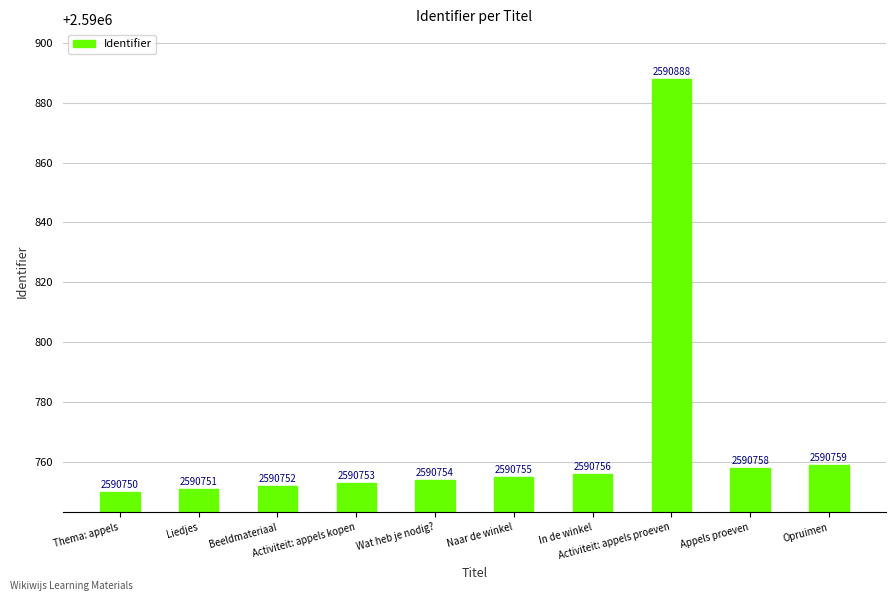

Rank the categories by value from highest to lowest.

Activiteit: appels proeven, Opruimen, Appels proeven, In de winkel, Naar de winkel, Wat heb je nodig?, Activiteit: appels kopen, Beeldmateriaal, Liedjes, Thema: appels